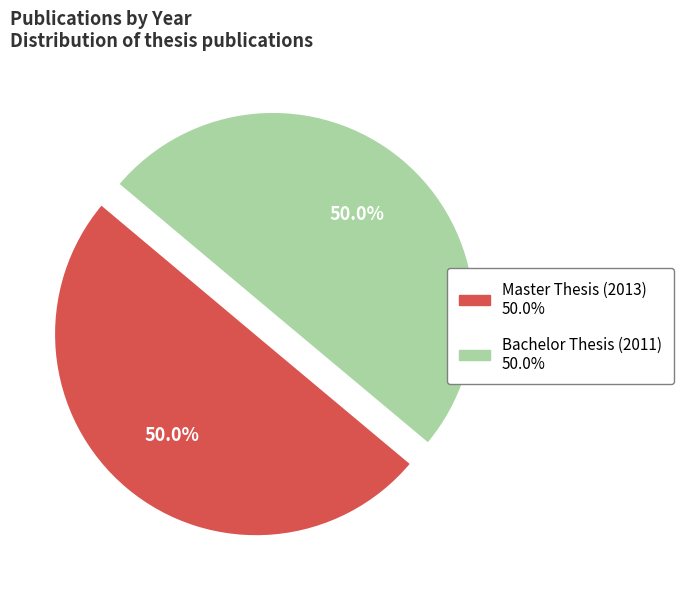

True or false: Bachelor Thesis (2011) accounts for 43% of the total.

False